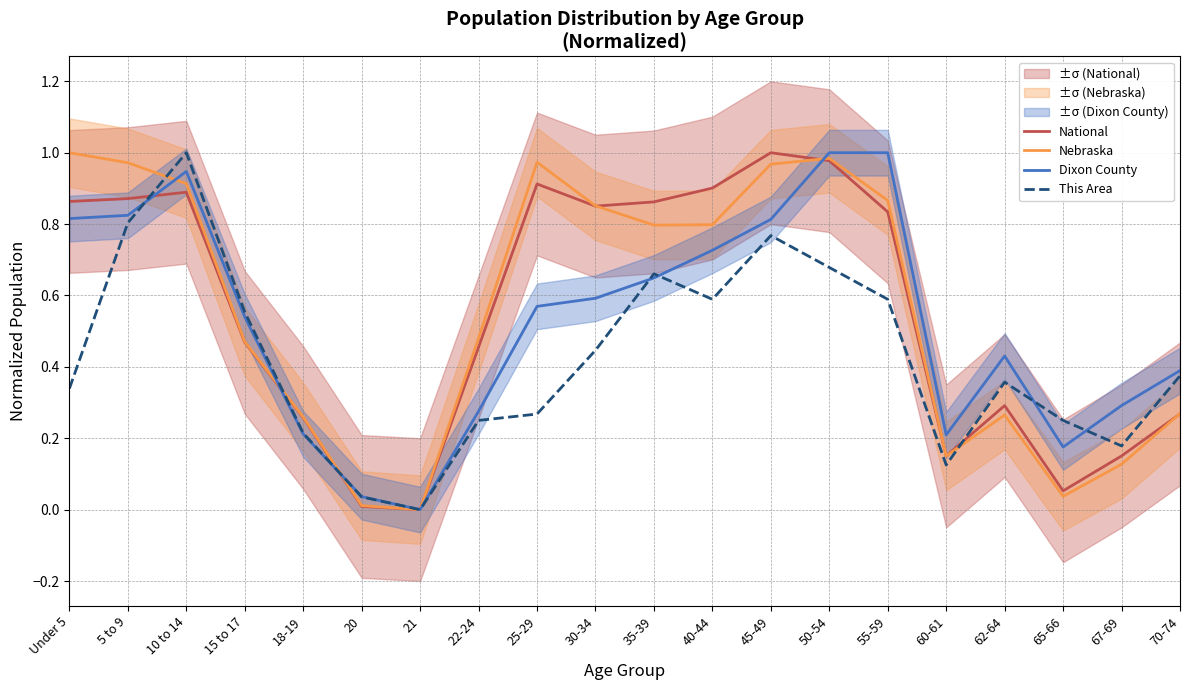

True or false: Dixon County has more than 2 interior local peaks.

False